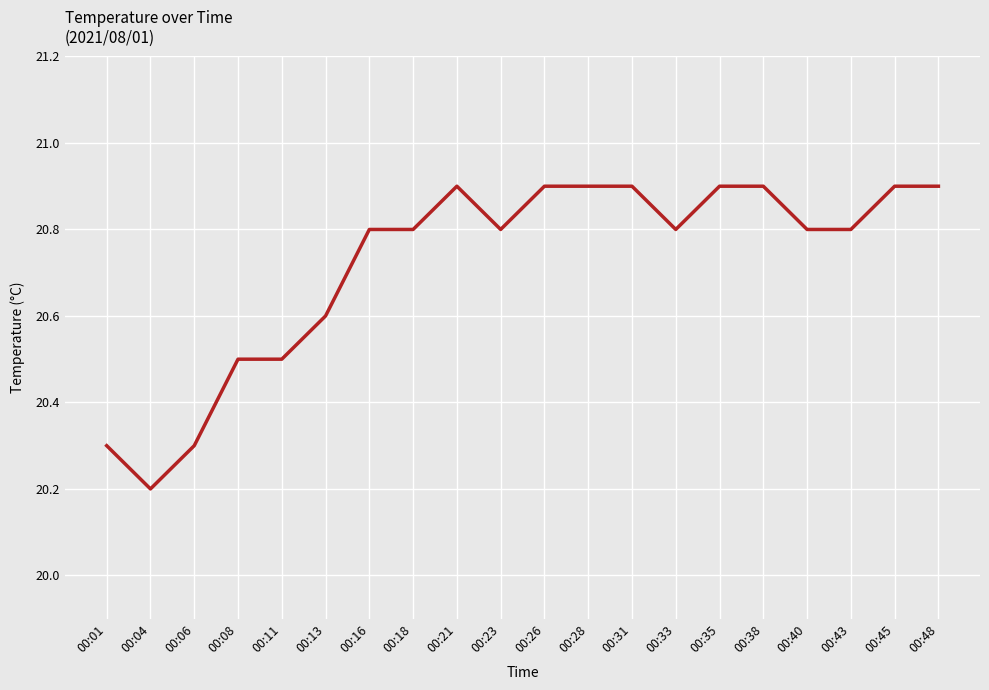

What is the change in value from 00:08 to 00:48?

+0.4